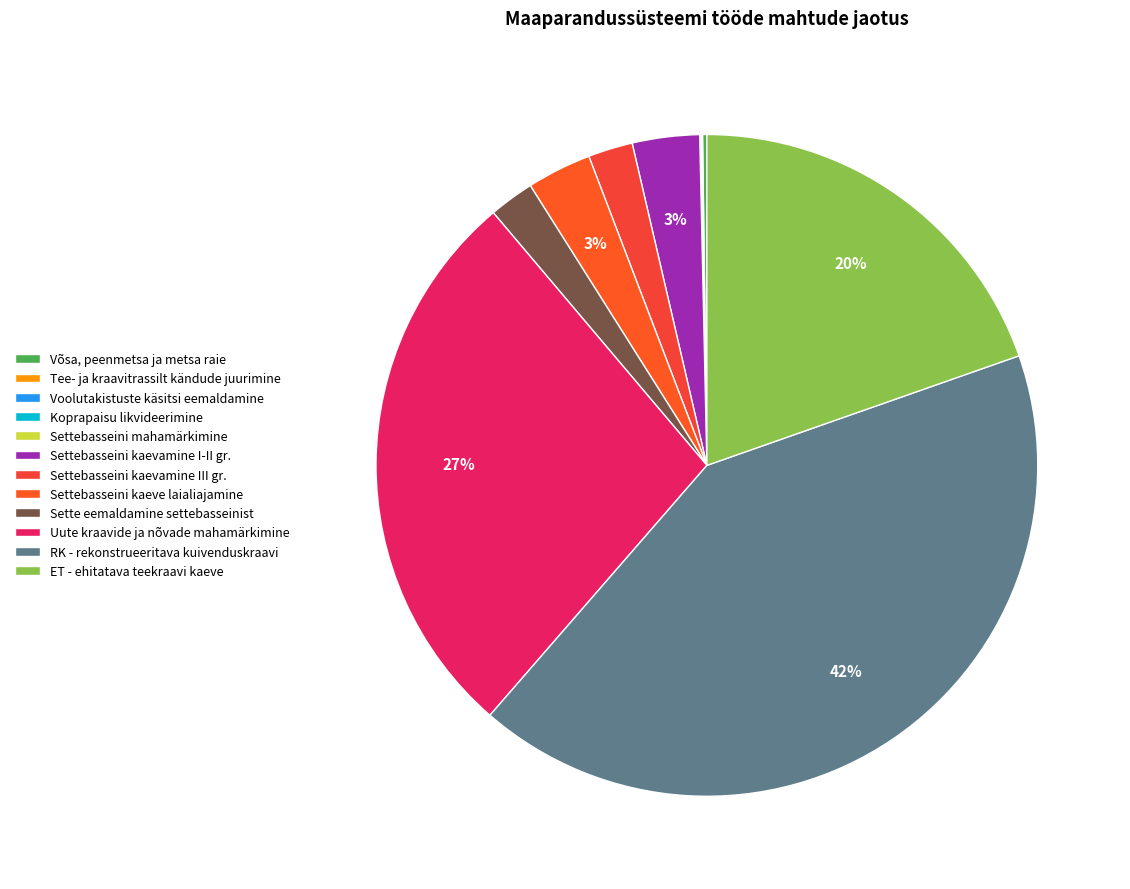

To the nearest percent, what is the difference between the largest and smallest slice percentages?

42%